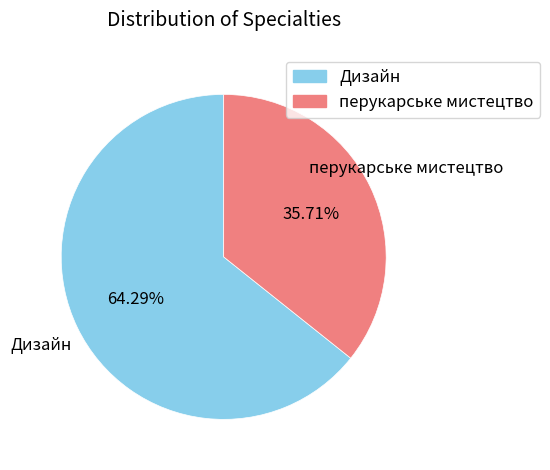

How many segments does this pie chart have?

2